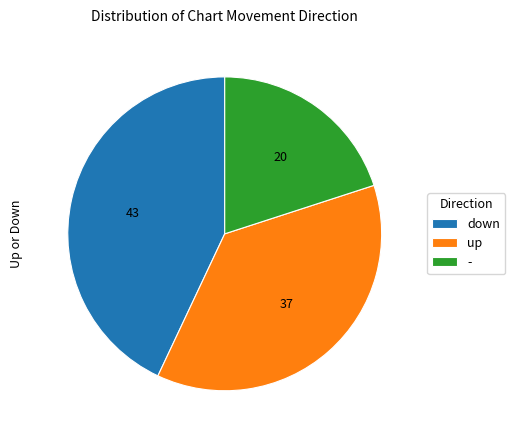

Does down account for over 50% of the chart?

No